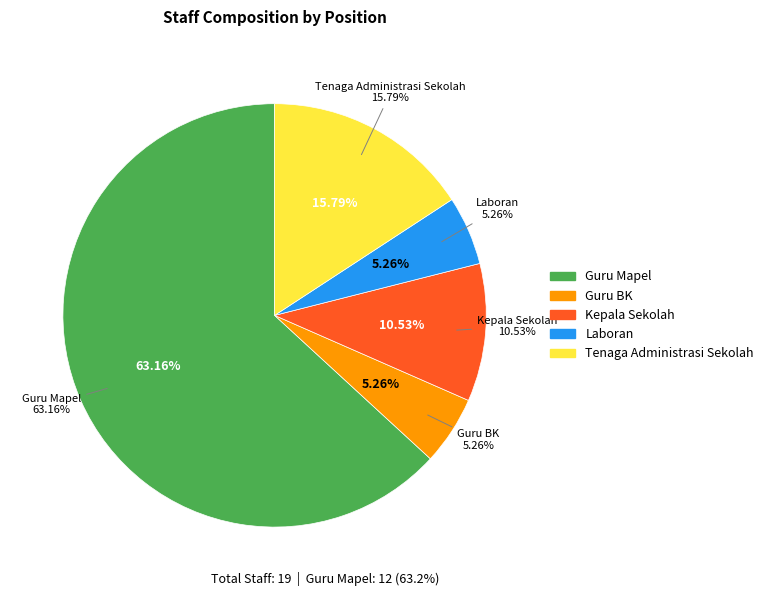

True or false: Kepala Sekolah accounts for 11% of the total.

True